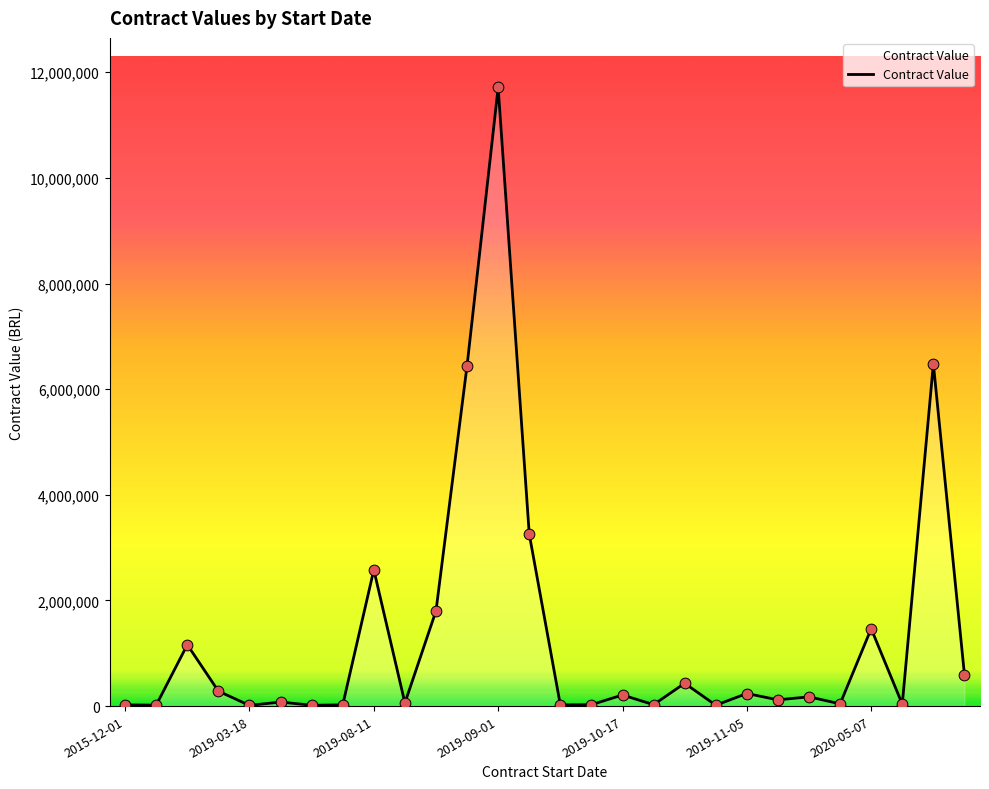

What is the difference between the maximum and minimum values?

11700271.4